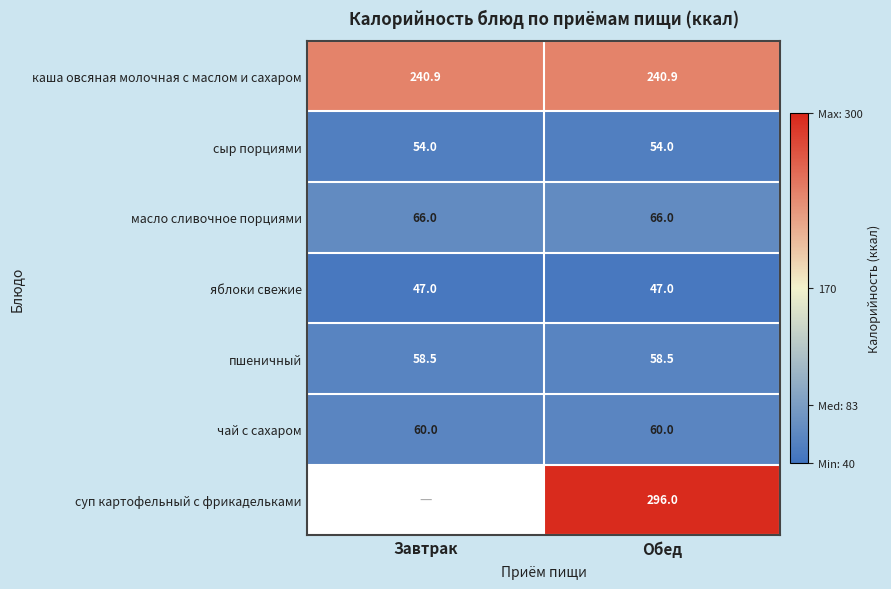

True or false: сыр порциями has a value of 34.4 at Обед.

False